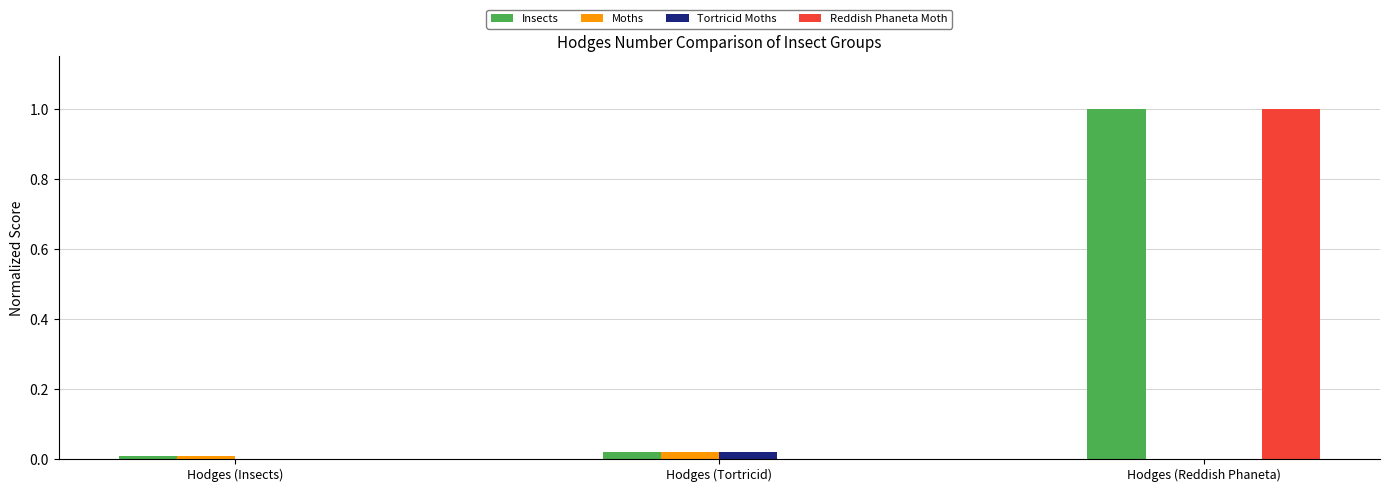

How many categories are shown in the chart?

3